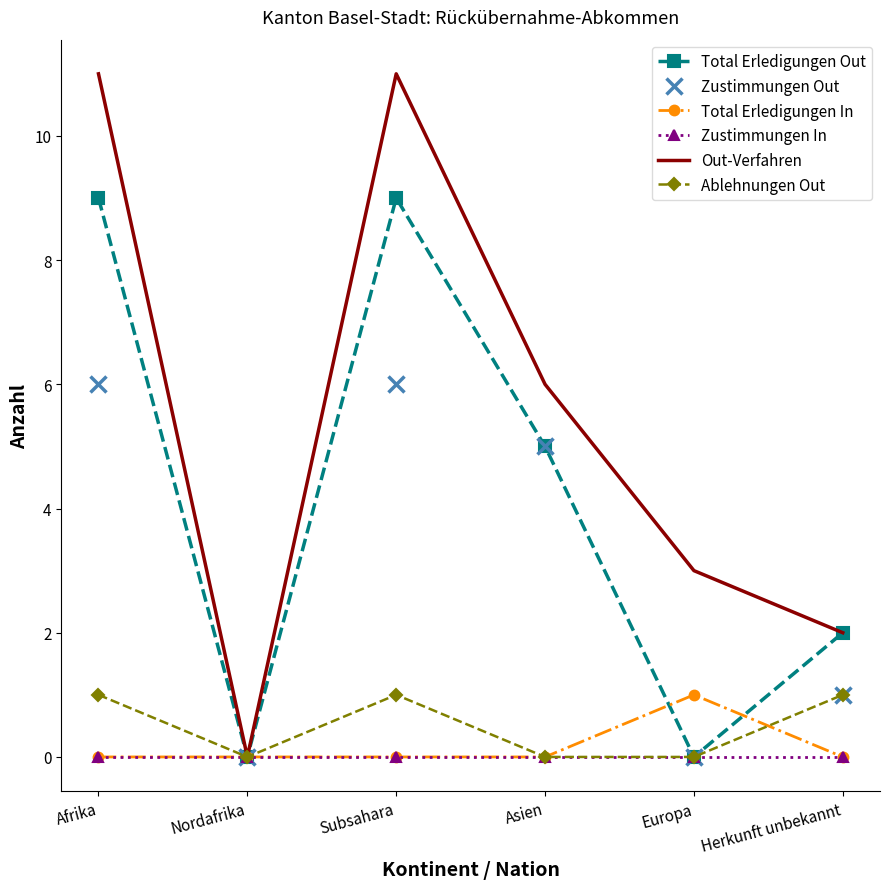

What position from the left is Asien?

4